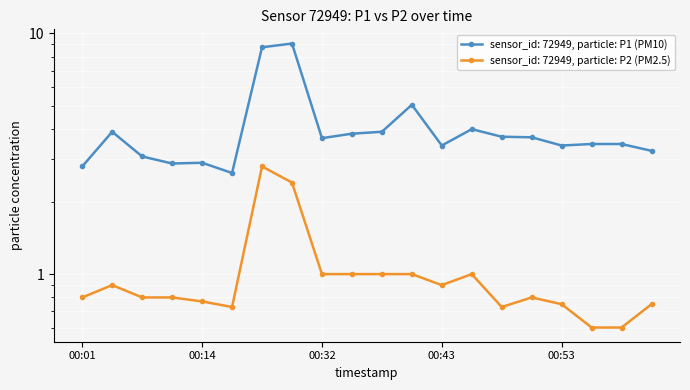

Rank the series by their maximum value, from highest to lowest.

P1, P2